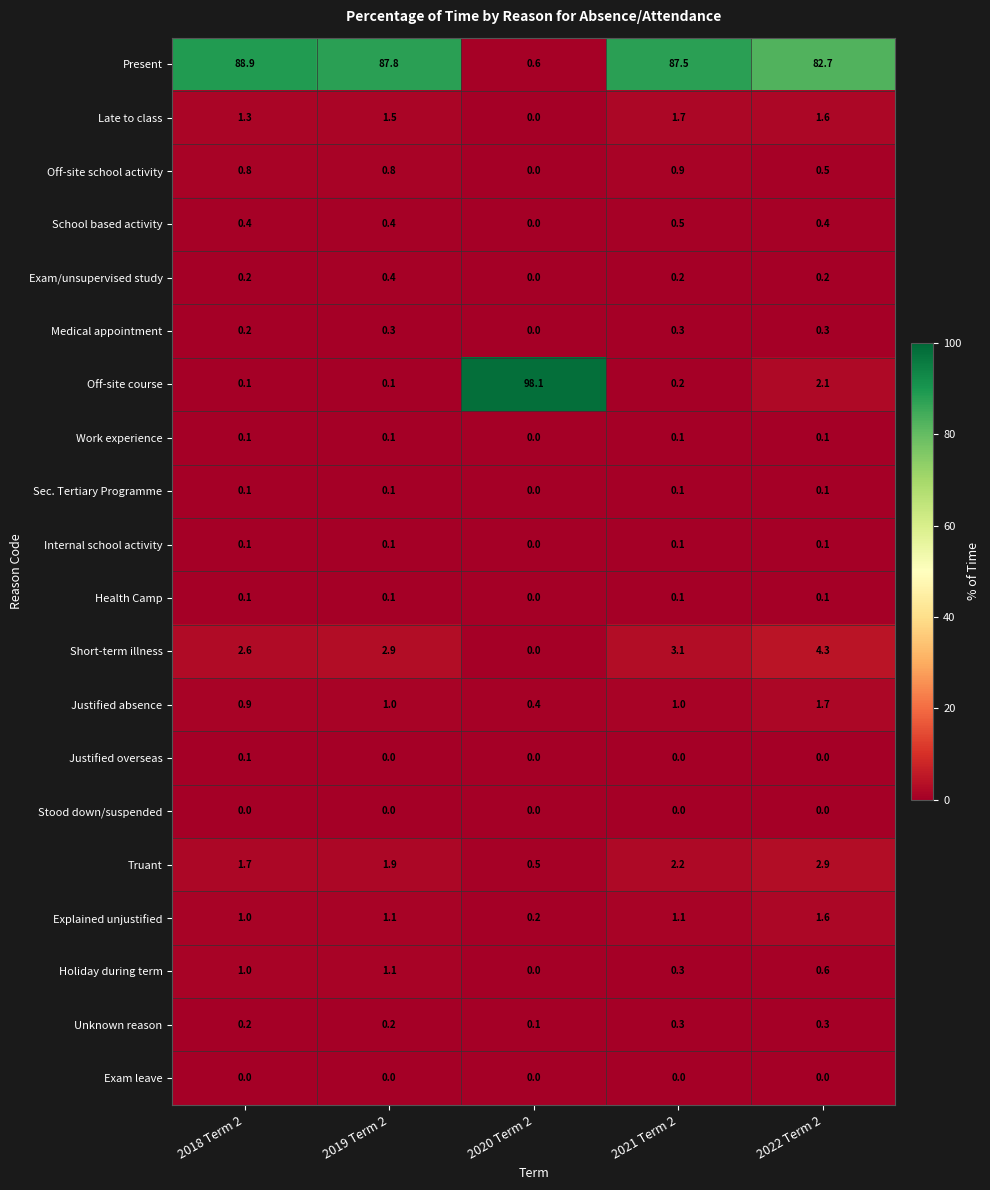

The Exam leave series shows 0.0 at 2022 Term 2. True or false?

True